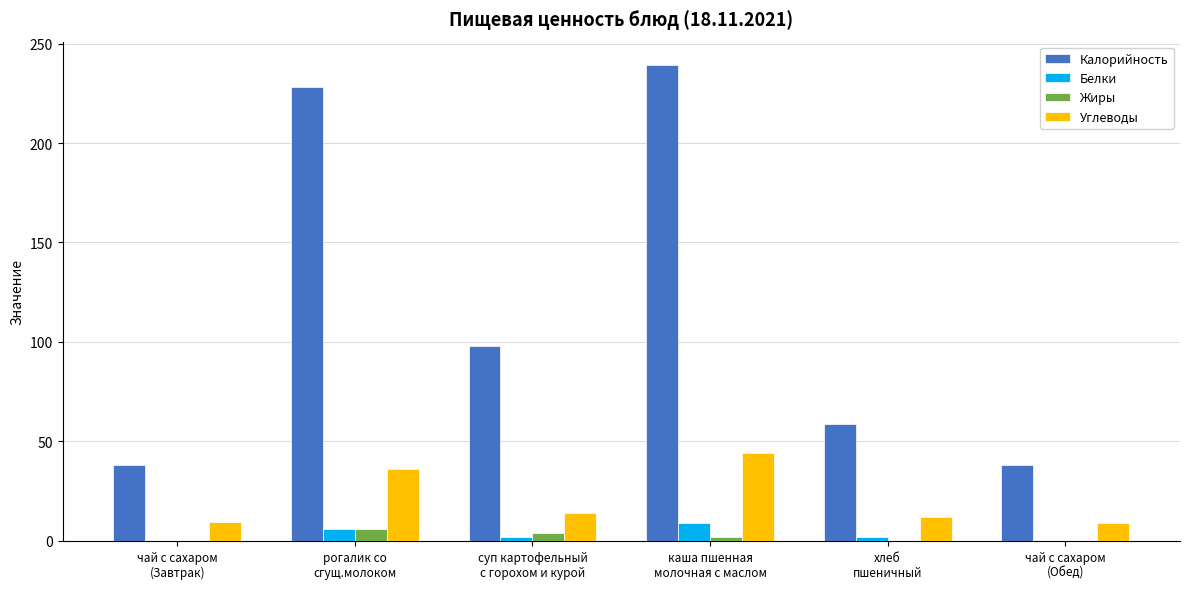

Which series has the largest total across all categories?

Калорийность